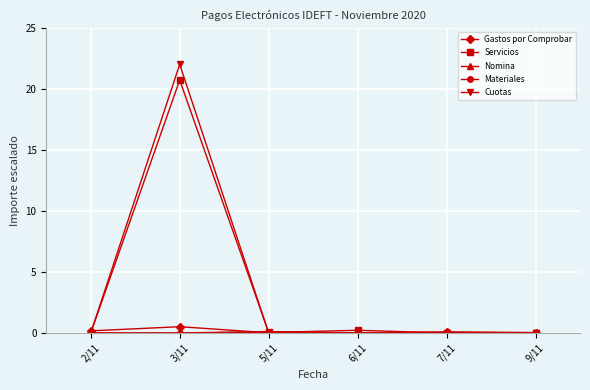

What is the sum of the Servicios values at 2/11 and 6/11?

0.2